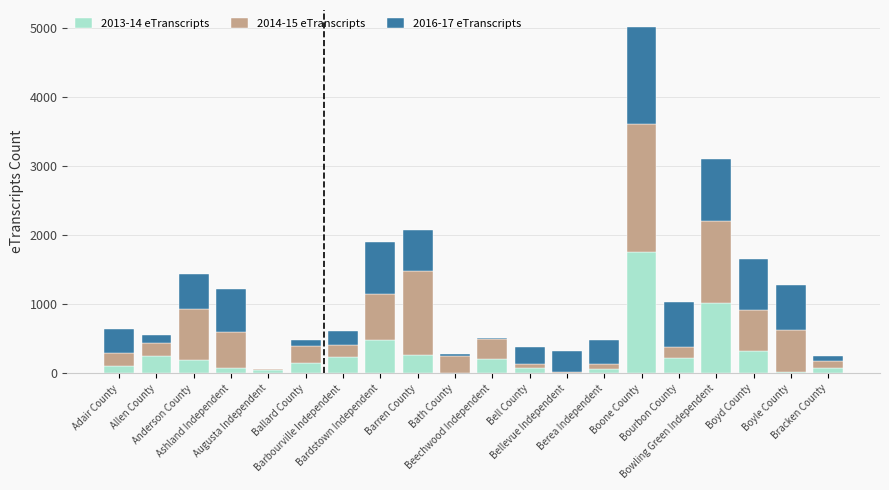

How many data points does each series have?

20